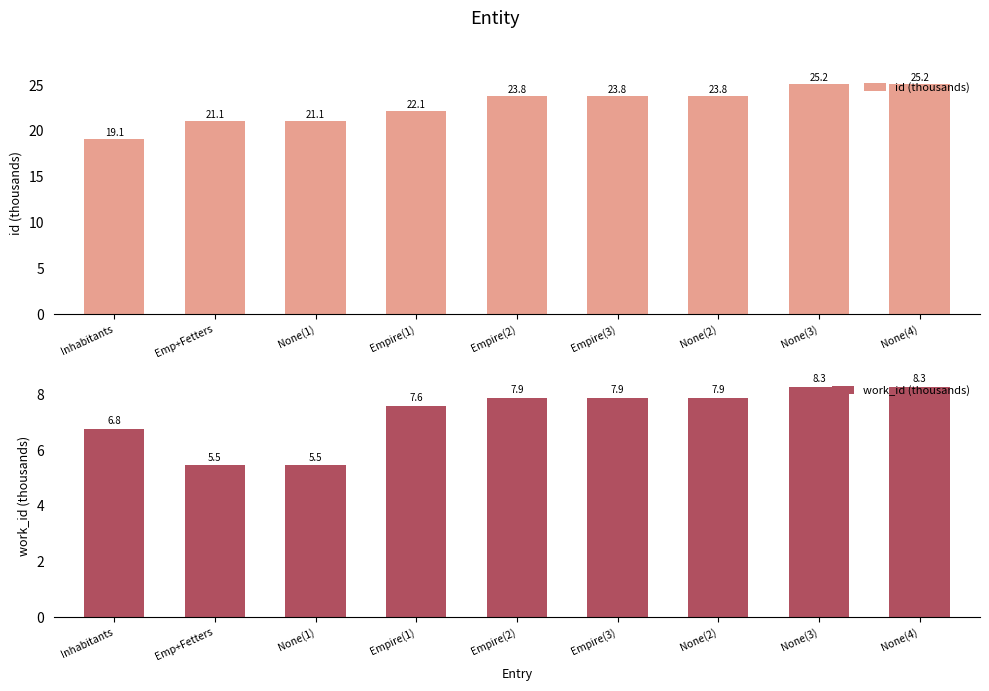

What is the value of the work_id (thousands) bar at the 3rd from the left?

5.5